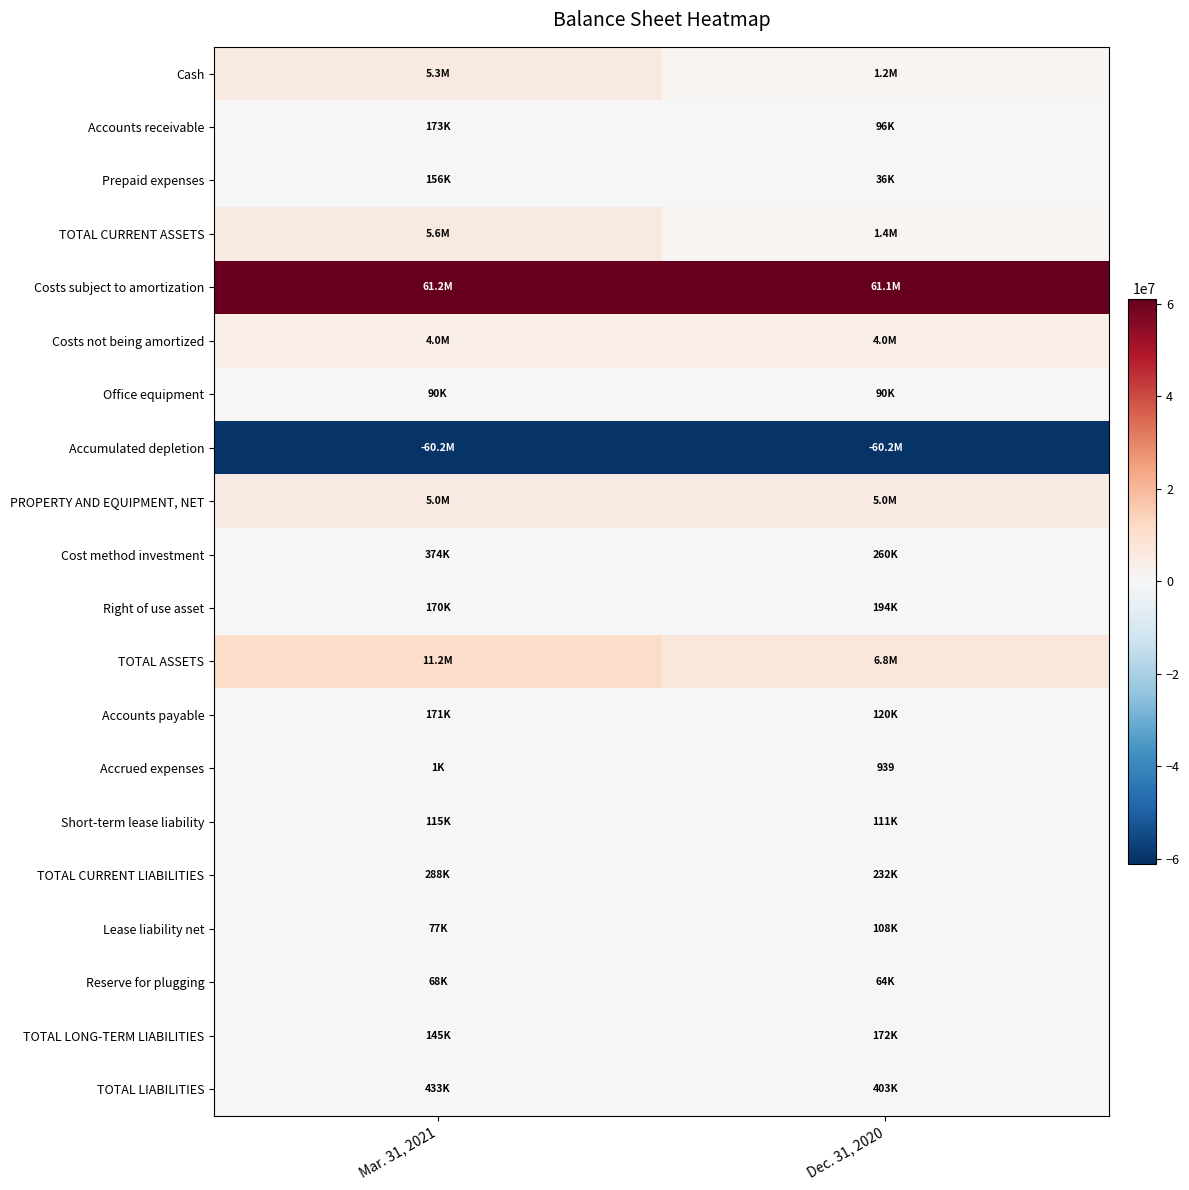

Rank the series by their maximum value, from highest to lowest.

Costs subject to amortization, TOTAL ASSETS, TOTAL CURRENT ASSETS, Cash, PROPERTY AND EQUIPMENT, NET, Costs not being amortized, TOTAL LIABILITIES, Cost method investment, TOTAL CURRENT LIABILITIES, Right of use asset, Accounts receivable, TOTAL LONG-TERM LIABILITIES, Accounts payable, Prepaid expenses, Short-term lease liability, Lease liability net, Office equipment, Reserve for plugging, Accrued expenses, Accumulated depletion